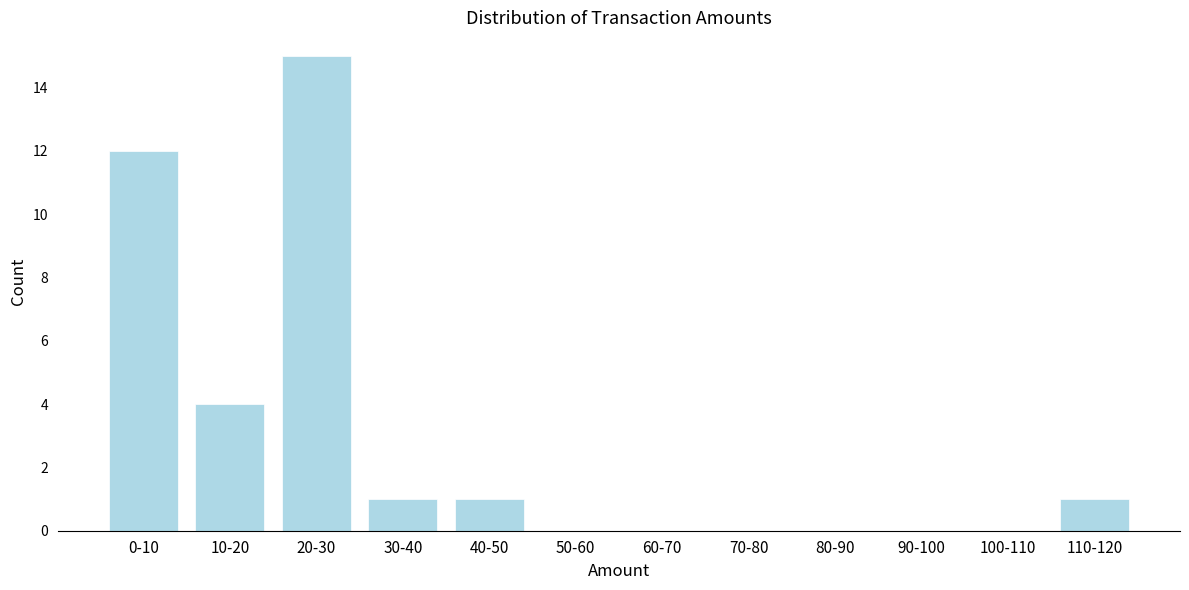

Reading left to right, what are all the values shown in this chart?

0-10=12	10-20=4	20-30=15	30-40=1	40-50=1	50-60=0	60-70=0	70-80=0	80-90=0	90-100=0	100-110=0	110-120=1